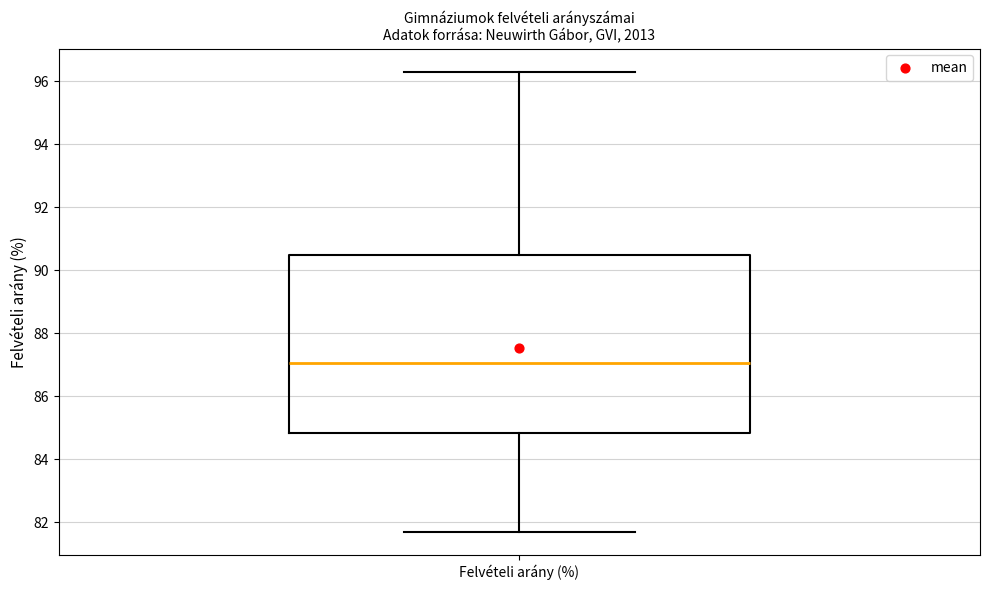

Transcribe this box plot: give where the median line is, the range the box spans, and where the two whiskers end, as read against the y-axis. The values are not printed on the chart, so give them approximately, as read against the axis.

median 87.0, box 84.8 to 90.4, whiskers 81.8 to 96.4